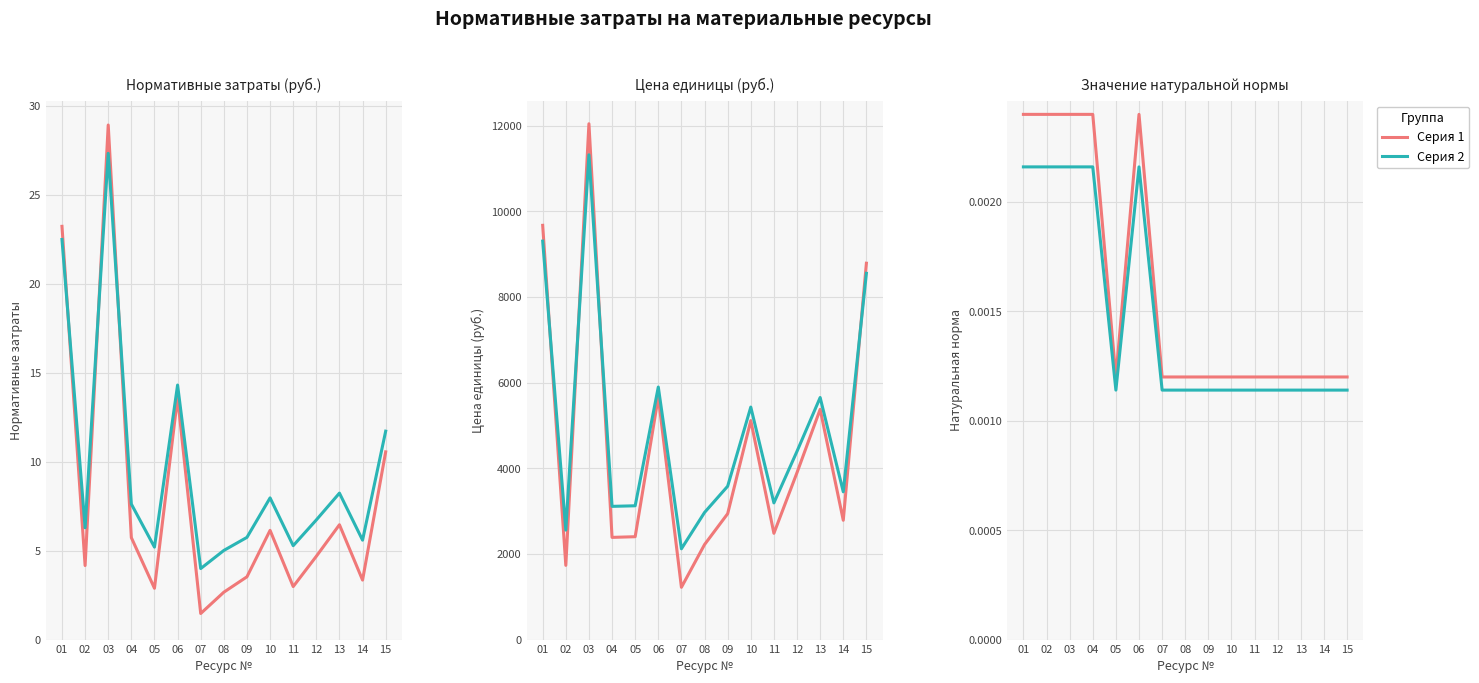

Which series has the largest total across all categories?

Серия 1